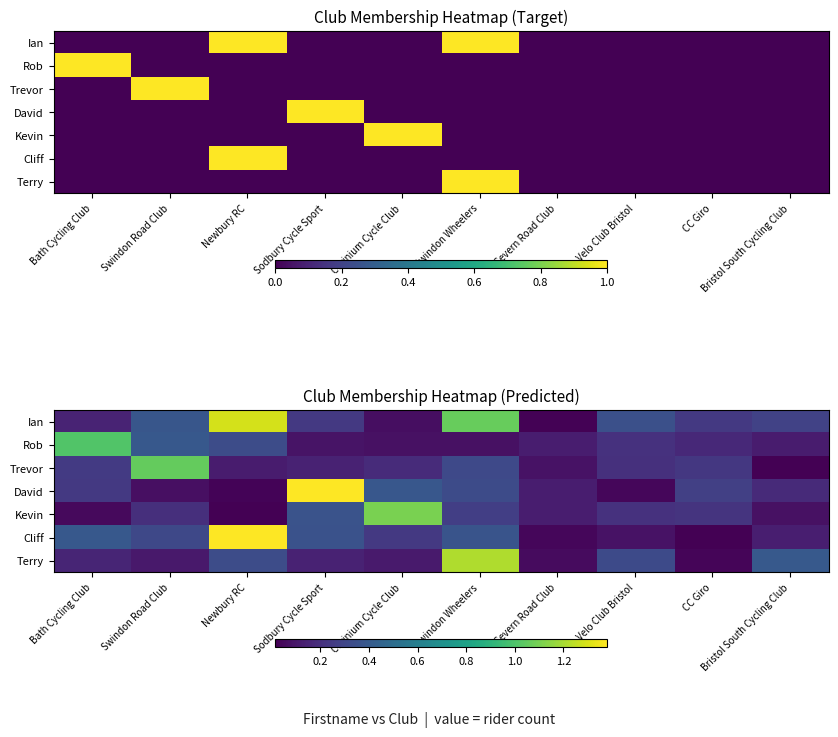

Is the value of Cliff at Newbury RC greater than the value of Kevin at Bath Cycling Club?

Yes